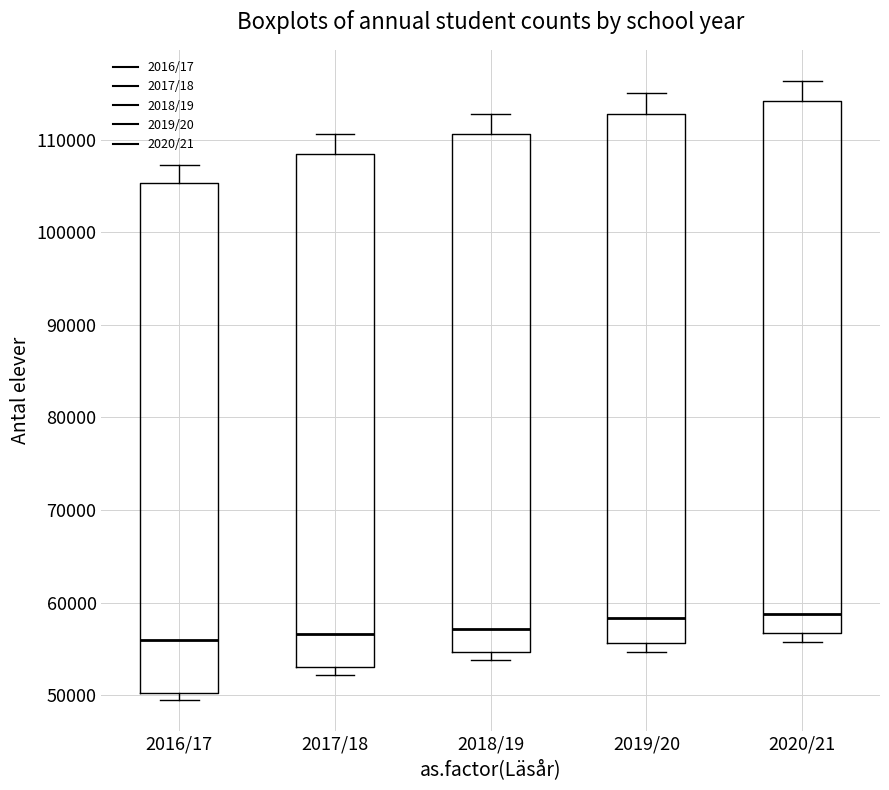

Reading left to right, transcribe this box plot: for each box, give where its median line is, the range the box spans, and where its two whiskers end, as read against the y-axis. The values are not printed on the chart, so give them approximately, as read against the axis.

2016/17: median 56000, box 50000 to 105000, whiskers 50000 (just below the box's lower edge) to 107000
2017/18: median 57000, box 53000 to 109000, whiskers 52000 to 111000
2018/19: median 57000, box 55000 to 111000, whiskers 54000 to 113000
2019/20: median 58000, box 56000 to 113000, whiskers 55000 to 115000
2020/21: median 59000, box 57000 to 114000, whiskers 56000 to 116000